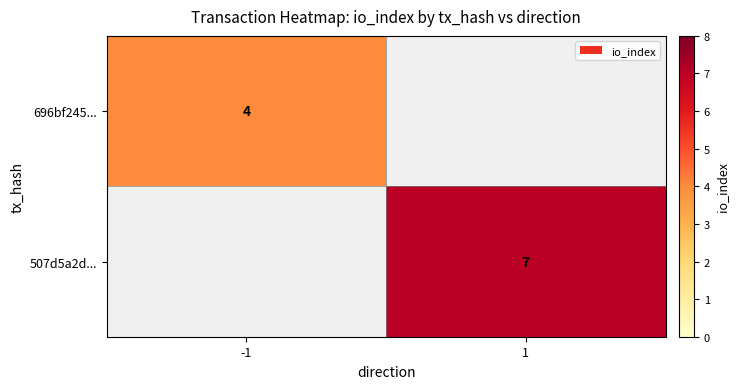

Between -1 and 1, which is larger?

1